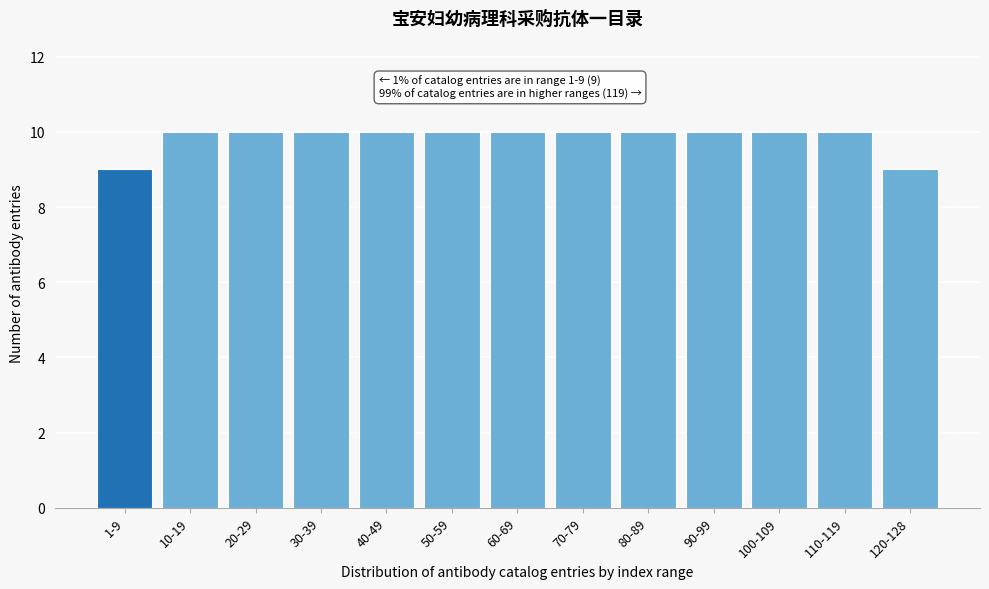

Reading left to right, transcribe all the data shown in this chart.

1-9=9	10-19=10	20-29=10	30-39=10	40-49=10	50-59=10	60-69=10	70-79=10	80-89=10	90-99=10	100-109=10	110-119=10	120-128=9